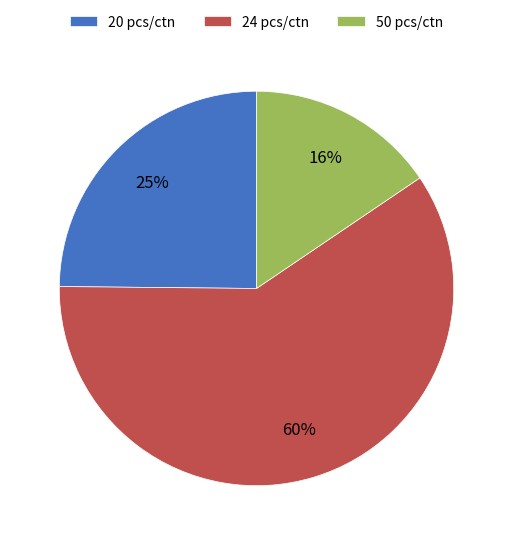

Does 24 pcs/ctn represent more than half of the total?

Yes